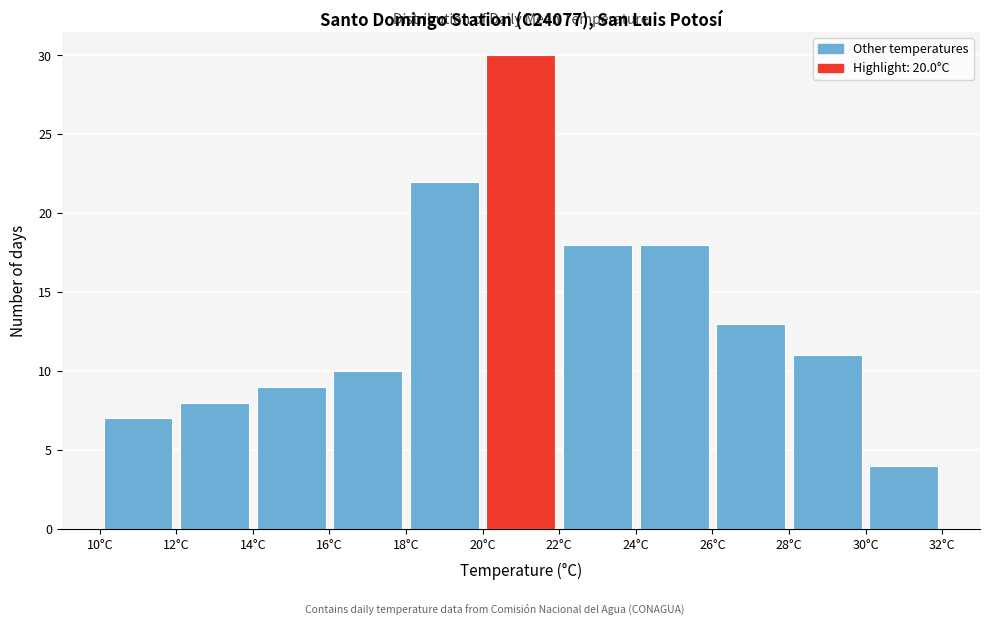

Over which range of the x-axis is the bar tallest?

20 to 22